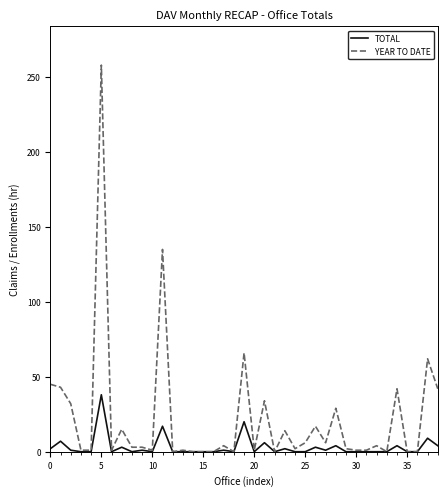

Which series has the widest spread of values?

YEAR TO DATE